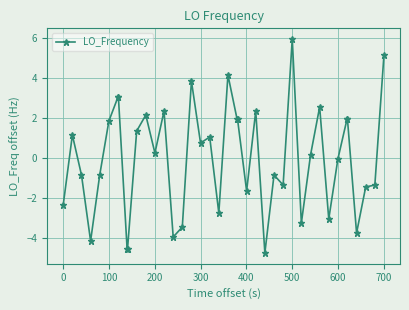

How many lines are shown in the chart?

1